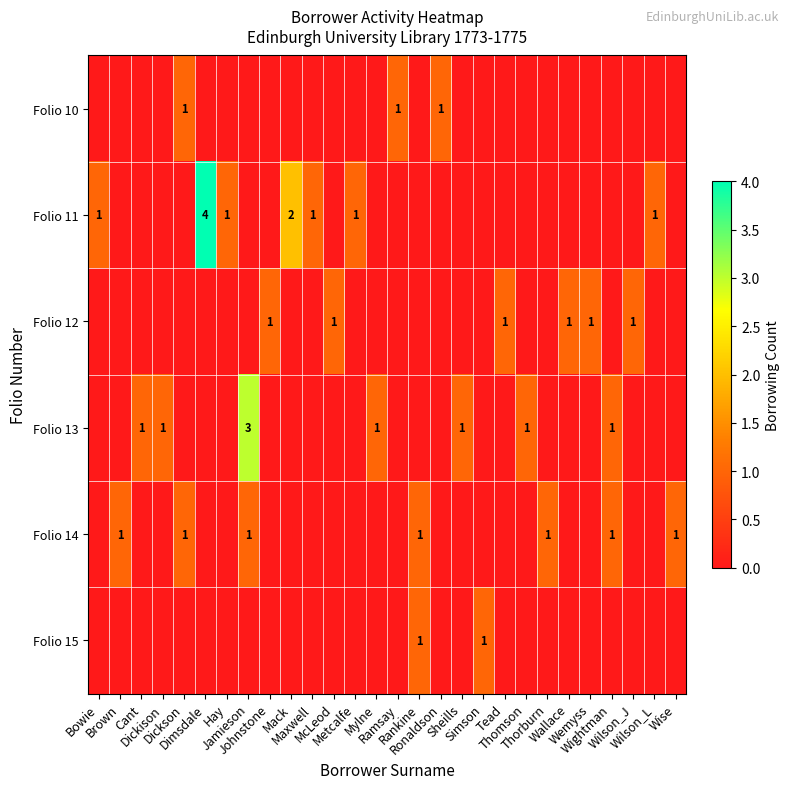

What is the highest value of the Folio 12 series?

1